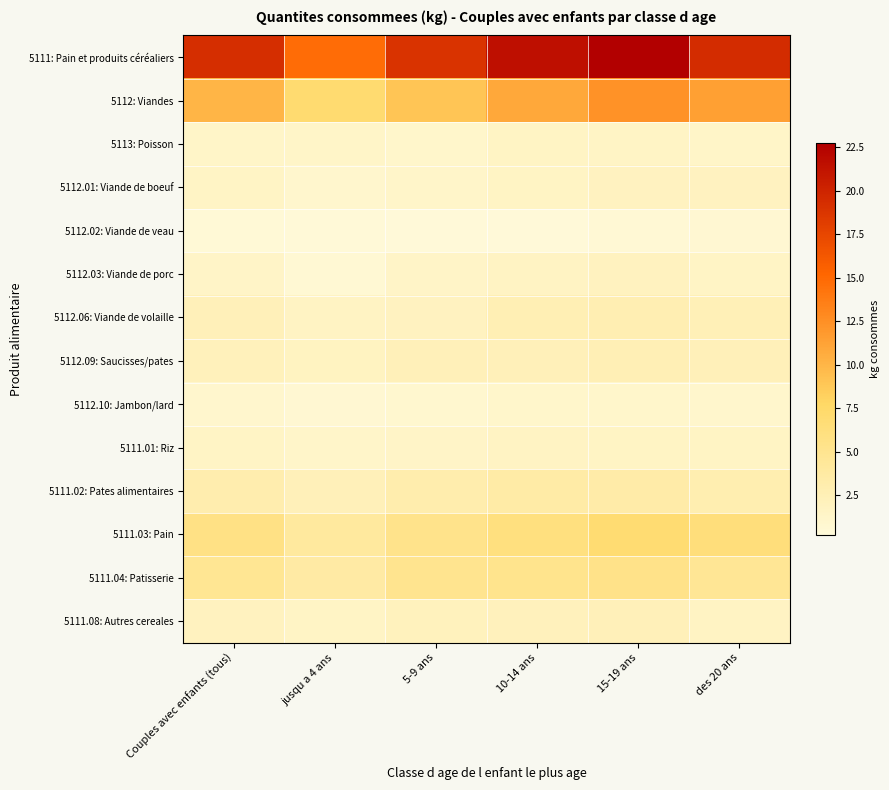

Reading right to left, transcribe all the data shown in this chart.

5111: Pain et produits céréaliers: des 20 ans=19.4	15-19 ans=22.7	10-14 ans=21.6	5-9 ans=18.9	jusqu a 4 ans=14.8	Couples avec enfants (tous)=19.3
5112: Viandes: des 20 ans=11.4	15-19 ans=12.3	10-14 ans=10.9	5-9 ans=8.9	jusqu a 4 ans=7.0	Couples avec enfants (tous)=10.0
5113: Poisson: des 20 ans=1.3	15-19 ans=1.5	10-14 ans=1.6	5-9 ans=1.1	jusqu a 4 ans=1.3	Couples avec enfants (tous)=1.4
5112.01: Viande de boeuf: des 20 ans=1.9	15-19 ans=1.8	10-14 ans=1.6	5-9 ans=1.2	jusqu a 4 ans=0.9	Couples avec enfants (tous)=1.5
5112.02: Viande de veau: des 20 ans=0.7	15-19 ans=0.6	10-14 ans=0.2	5-9 ans=0.3	jusqu a 4 ans=0.4	Couples avec enfants (tous)=0.4
5112.03: Viande de porc: des 20 ans=1.5	15-19 ans=2.0	10-14 ans=1.7	5-9 ans=1.4	jusqu a 4 ans=0.7	Couples avec enfants (tous)=1.4
5112.06: Viande de volaille: des 20 ans=2.5	15-19 ans=2.7	10-14 ans=2.7	5-9 ans=1.9	jusqu a 4 ans=1.7	Couples avec enfants (tous)=2.3
5112.09: Saucisses/pates: des 20 ans=2.3	15-19 ans=2.6	10-14 ans=2.3	5-9 ans=2.3	jusqu a 4 ans=1.8	Couples avec enfants (tous)=2.2
5112.10: Jambon/lard: des 20 ans=1.1	15-19 ans=1.1	10-14 ans=1.1	5-9 ans=0.9	jusqu a 4 ans=0.7	Couples avec enfants (tous)=1.0
5111.01: Riz: des 20 ans=1.6	15-19 ans=1.6	10-14 ans=1.7	5-9 ans=1.4	jusqu a 4 ans=1.2	Couples avec enfants (tous)=1.5
5111.02: Pates alimentaires: des 20 ans=2.9	15-19 ans=3.5	10-14 ans=3.5	5-9 ans=3.1	jusqu a 4 ans=2.3	Couples avec enfants (tous)=3.0
5111.03: Pain: des 20 ans=6.3	15-19 ans=7.0	10-14 ans=6.1	5-9 ans=5.3	jusqu a 4 ans=4.1	Couples avec enfants (tous)=5.7
5111.04: Patisserie: des 20 ans=4.6	15-19 ans=5.4	10-14 ans=5.2	5-9 ans=5.0	jusqu a 4 ans=3.7	Couples avec enfants (tous)=4.7
5111.08: Autres cereales: des 20 ans=1.7	15-19 ans=2.3	10-14 ans=2.2	5-9 ans=2.0	jusqu a 4 ans=1.5	Couples avec enfants (tous)=1.9